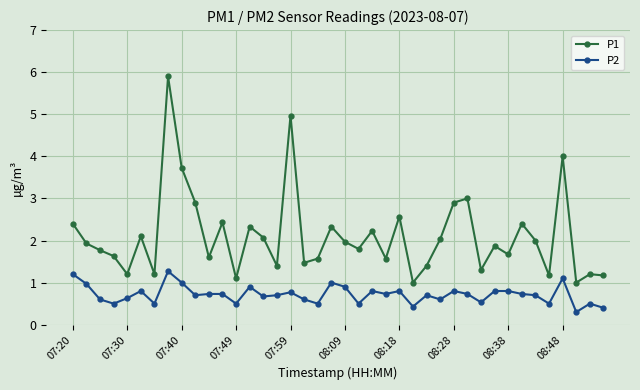

What is the difference between the maximum and minimum values in the P2 series?

1.0